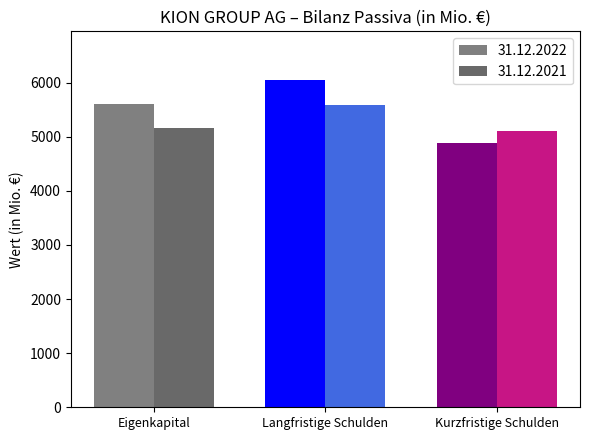

The value of 31.12.2022 at Eigenkapital is 5607.8. True or false?

True